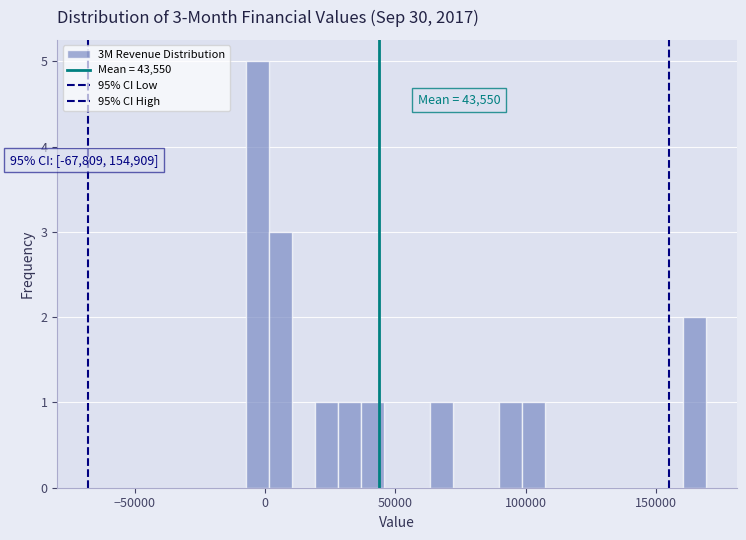

Read against the x-axis, roughly where is the centre of the tallest bar?

-5000